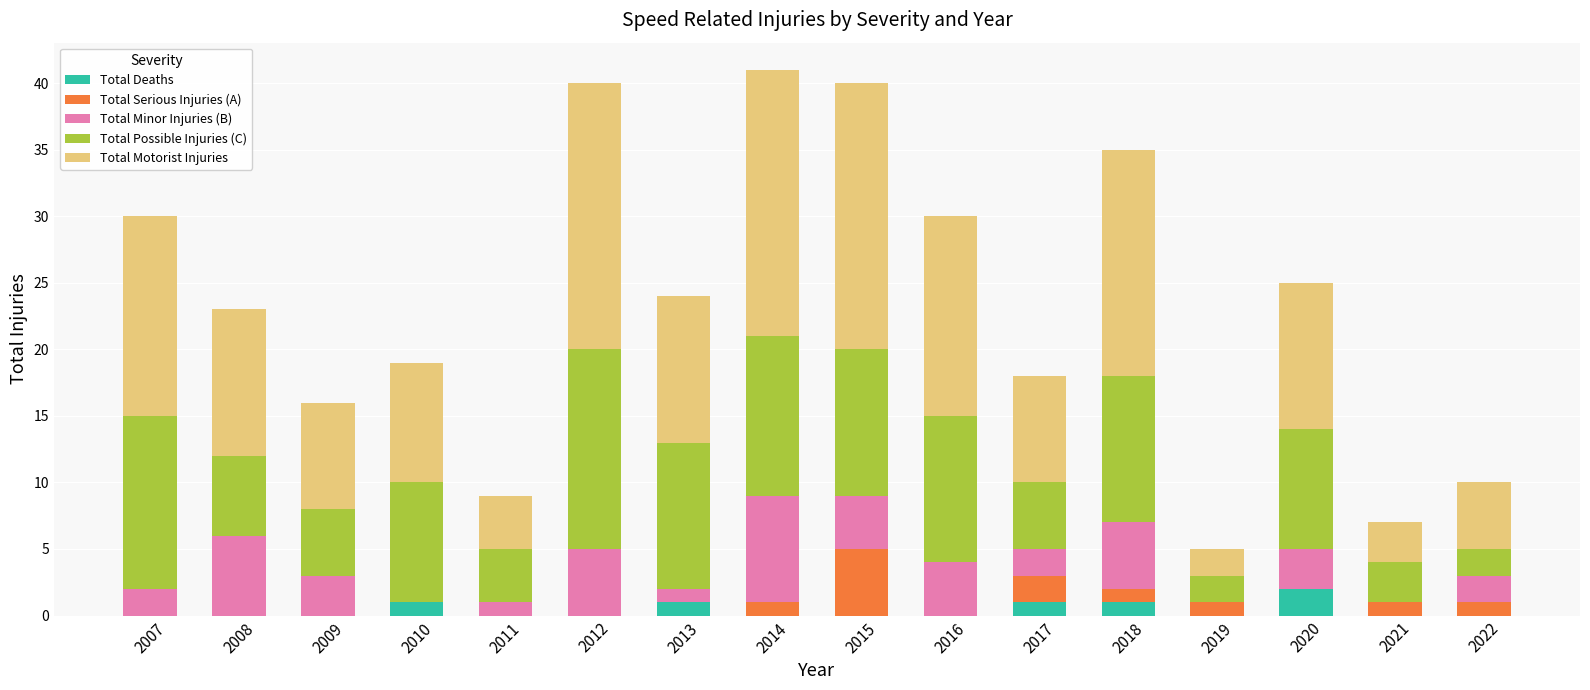

At which label does Total Deaths reach its peak?

2020